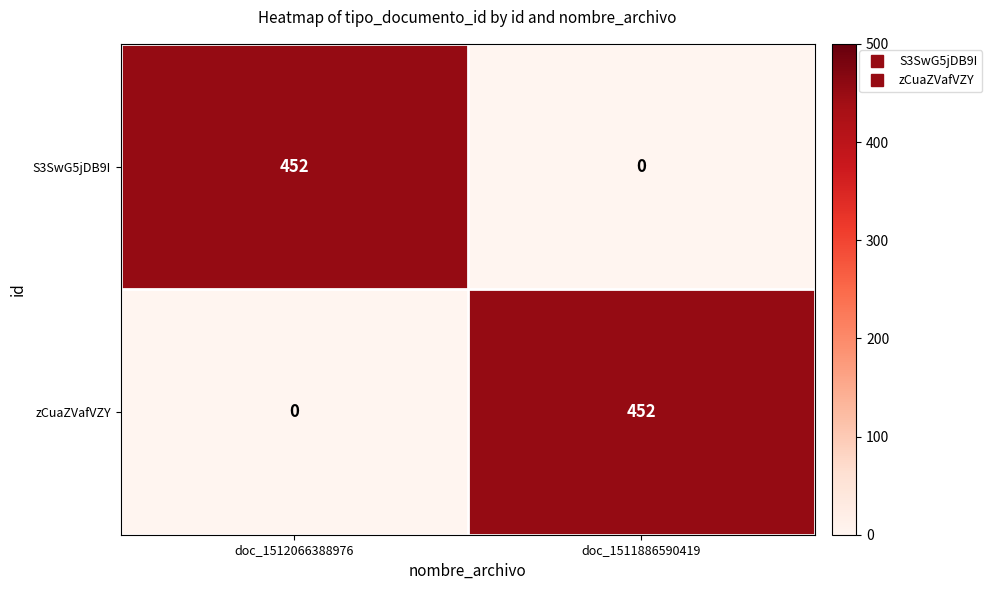

What is the difference between the highest and lowest values at doc_1511886590419?

452